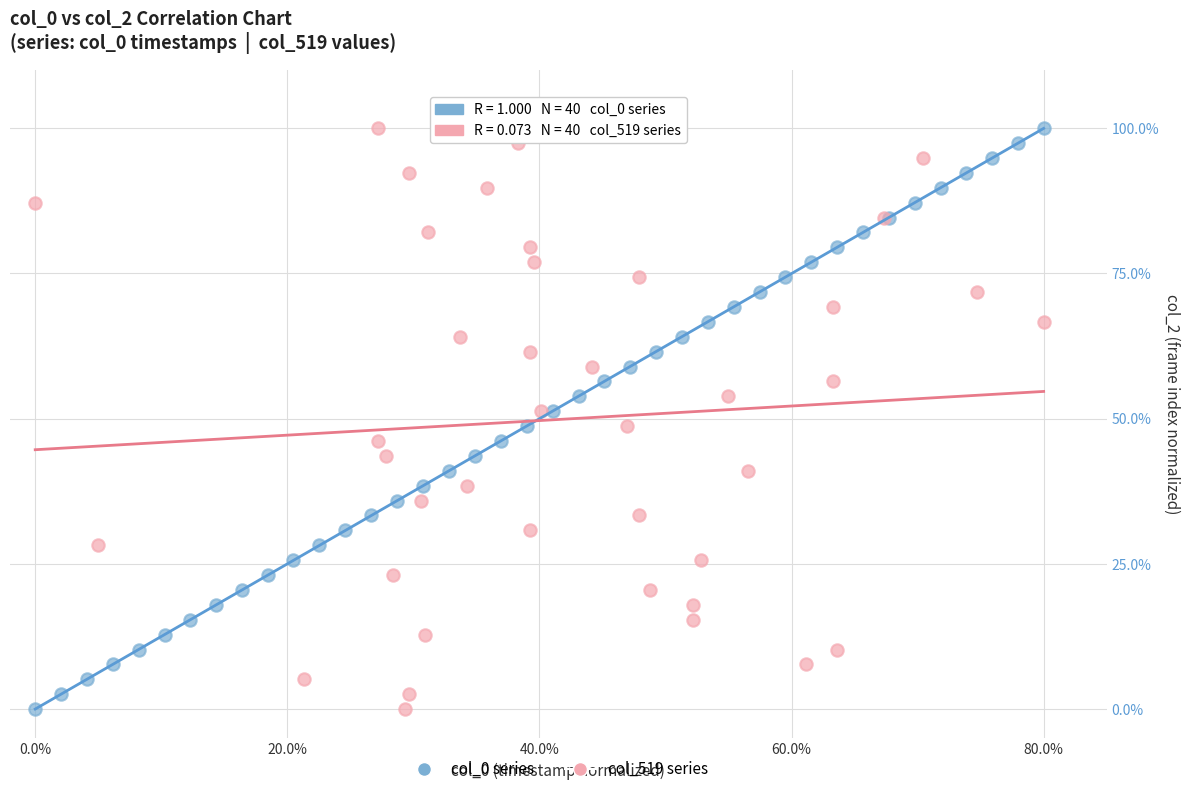

What are all the series names shown in the legend?

col_0 series, col_519 series